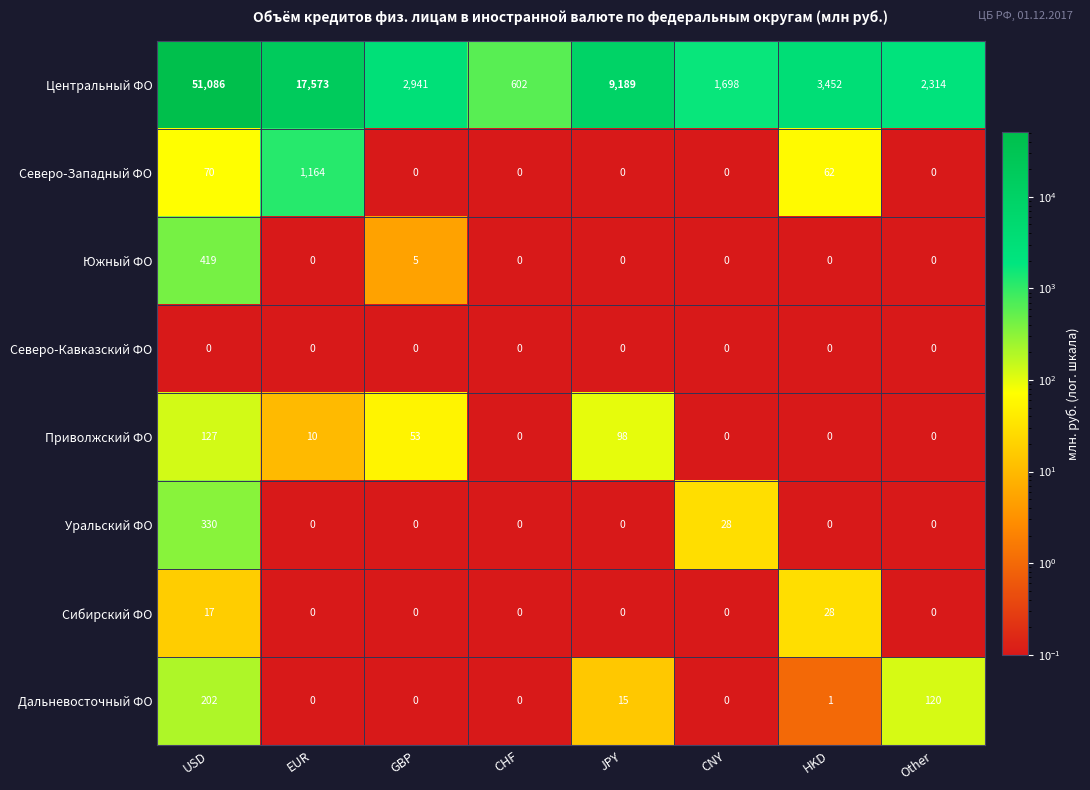

What is the lowest value of the Центральный ФО series?

602